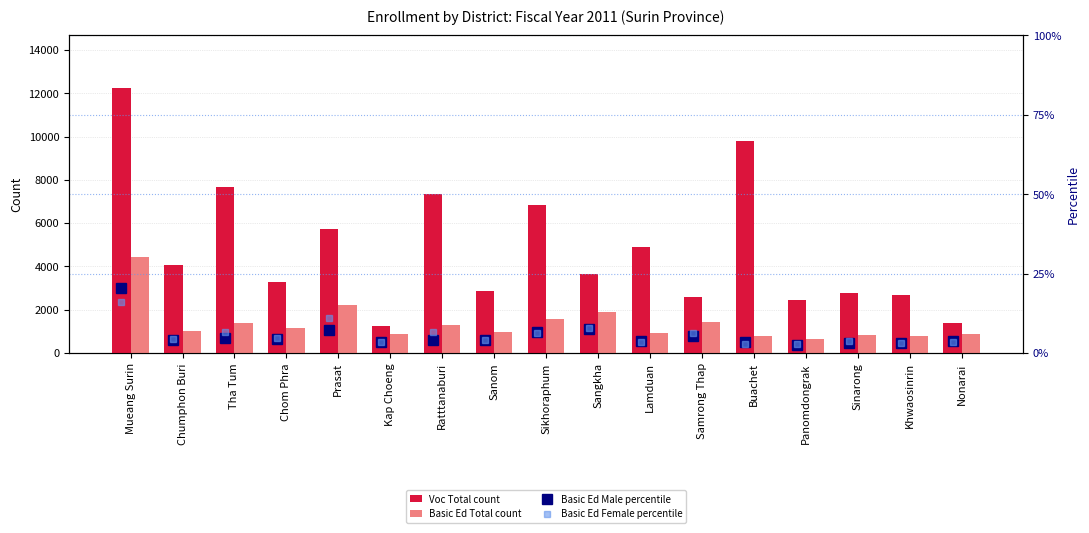

The Basic Ed Total series shows 549.8 at Kap Choeng. True or false?

False